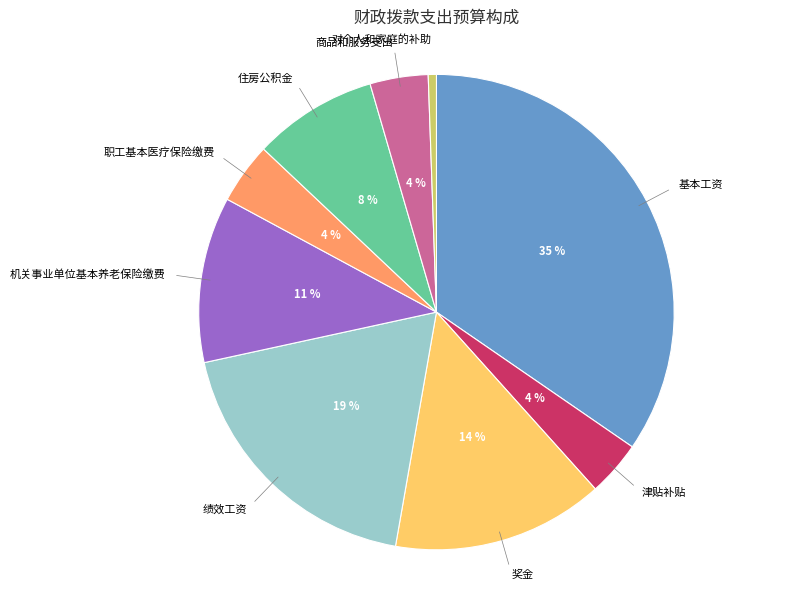

Combined, do 职工基本医疗保险缴费 and 基本工资 account for over 50%?

No